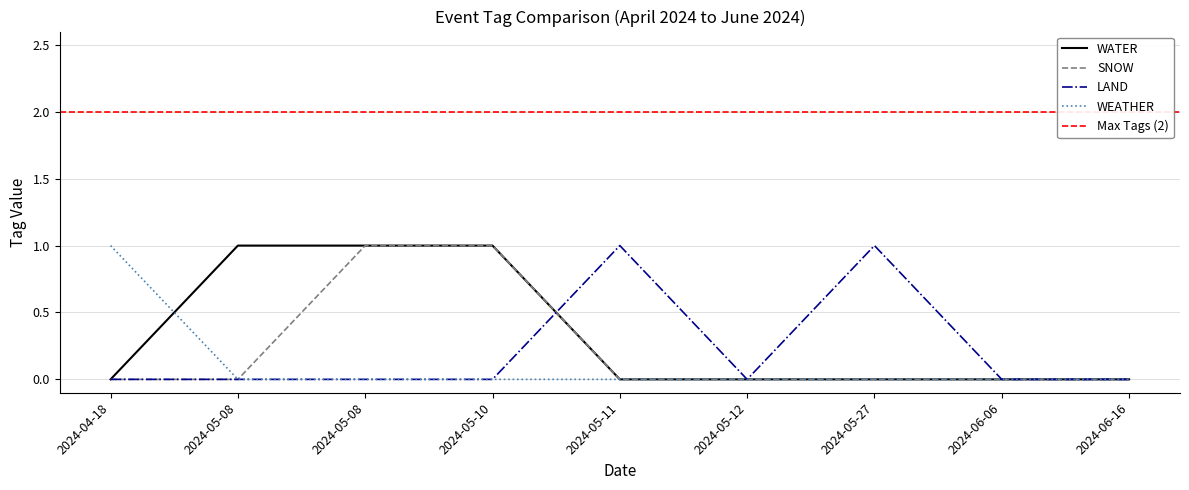

How many LAND values are between 0 and 1?

9